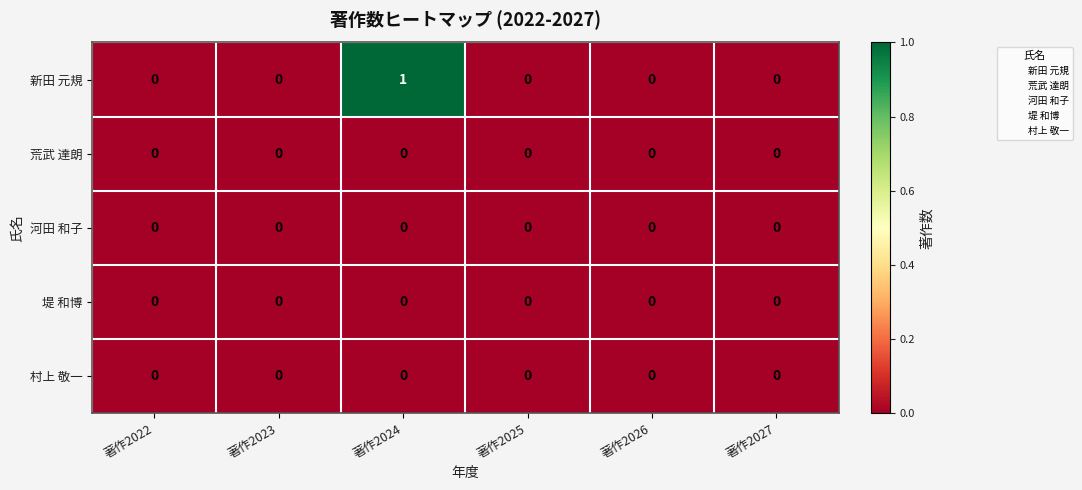

At which category is the sum across all series the highest?

著作2024